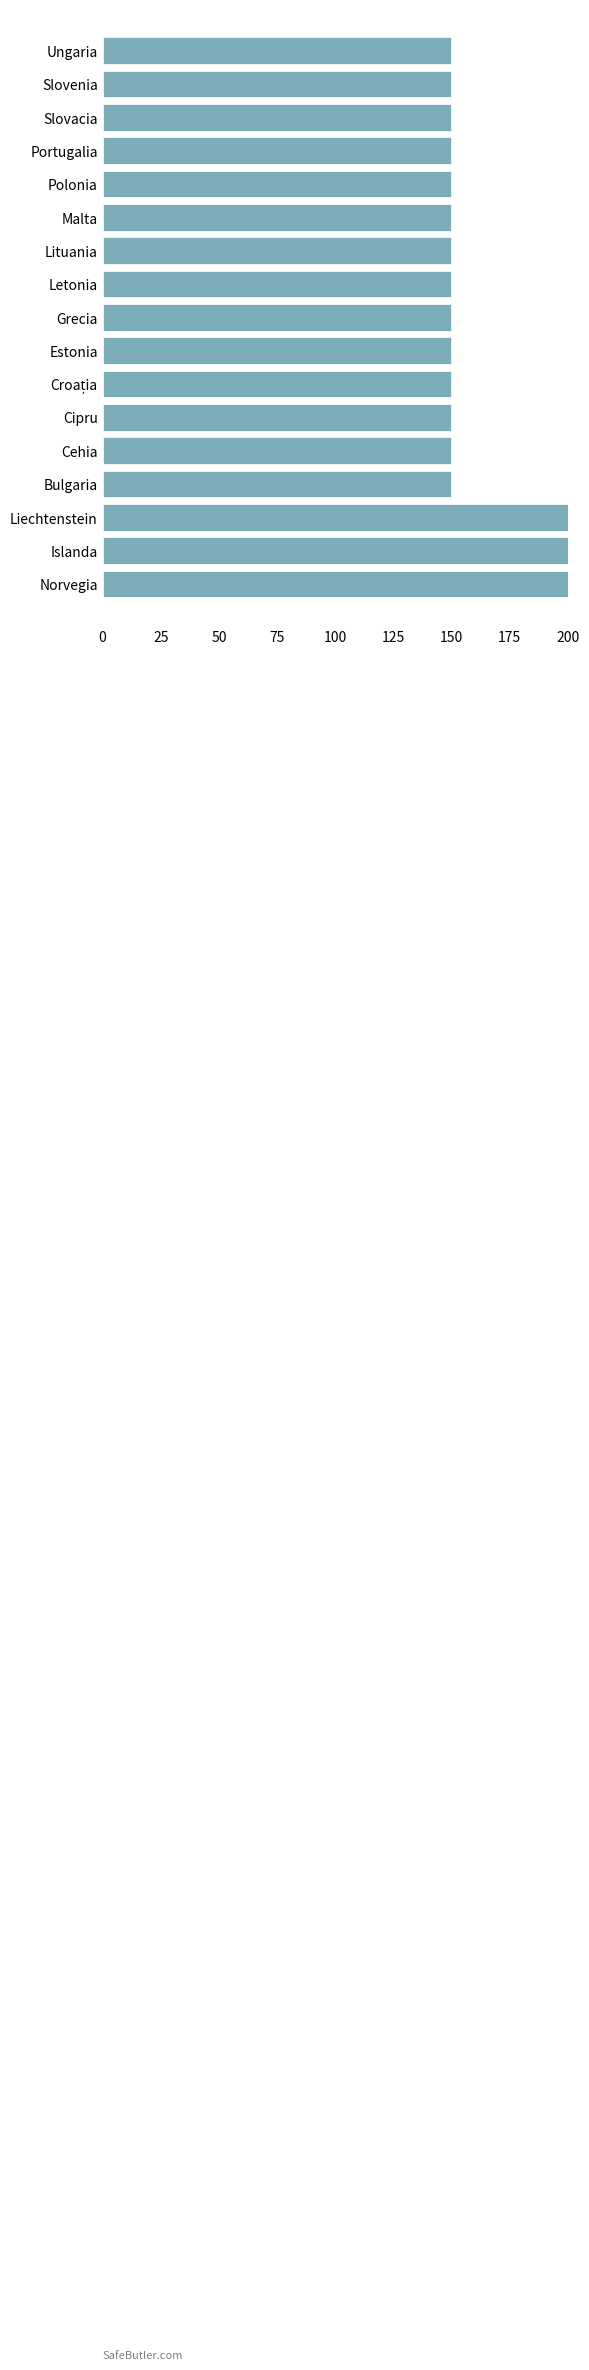

What is the ratio of the value at Portugalia to the value at Letonia?

1.0